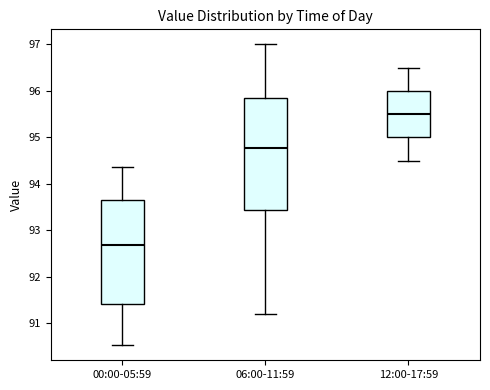

Which box is the tallest, from its lower edge to its upper edge?

06:00-11:59